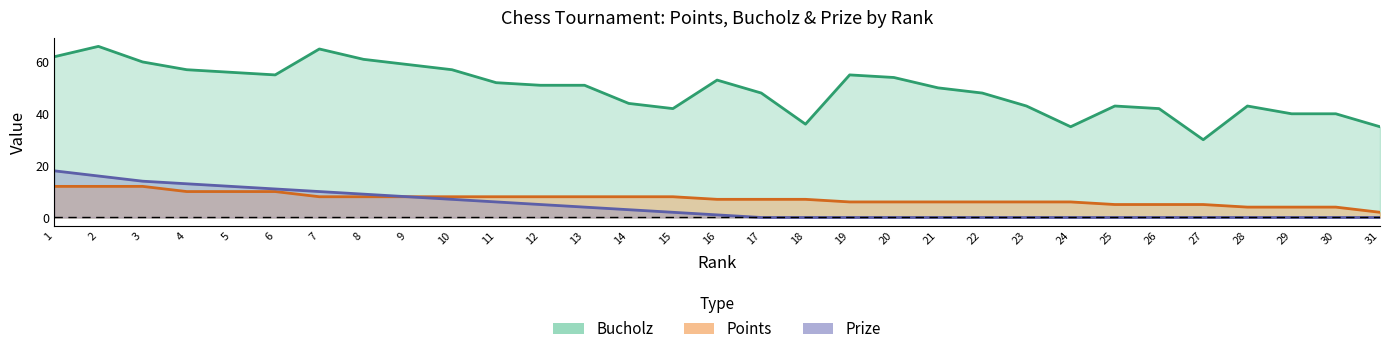

True or false: Points and Prize cross at least once.

False